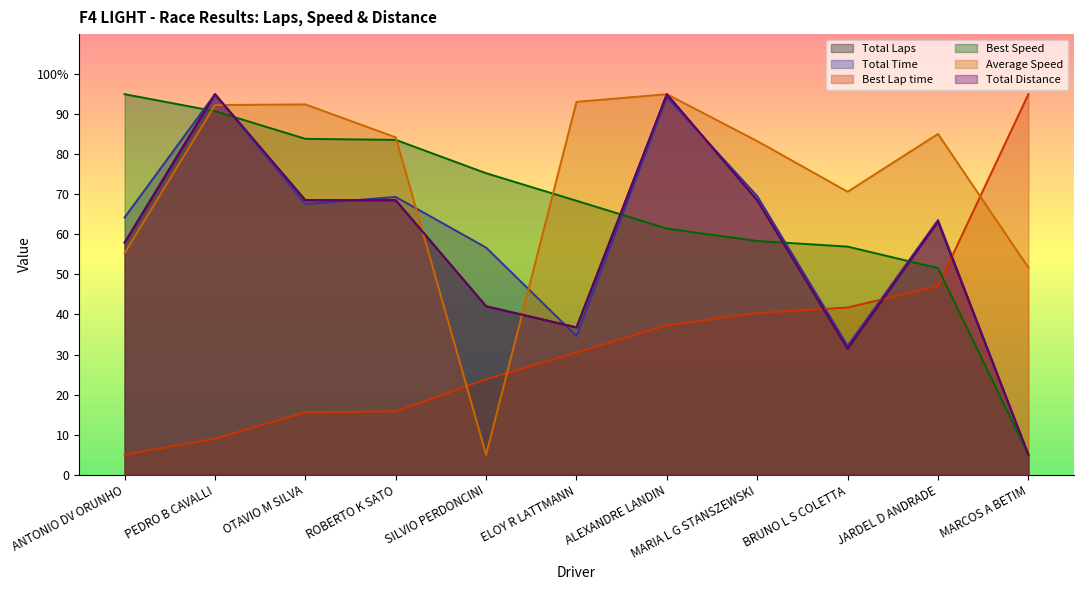

What are all the series names shown in the legend?

Total Laps, Total Time, Best Lap time, Best Speed, Average Speed, Total Distance